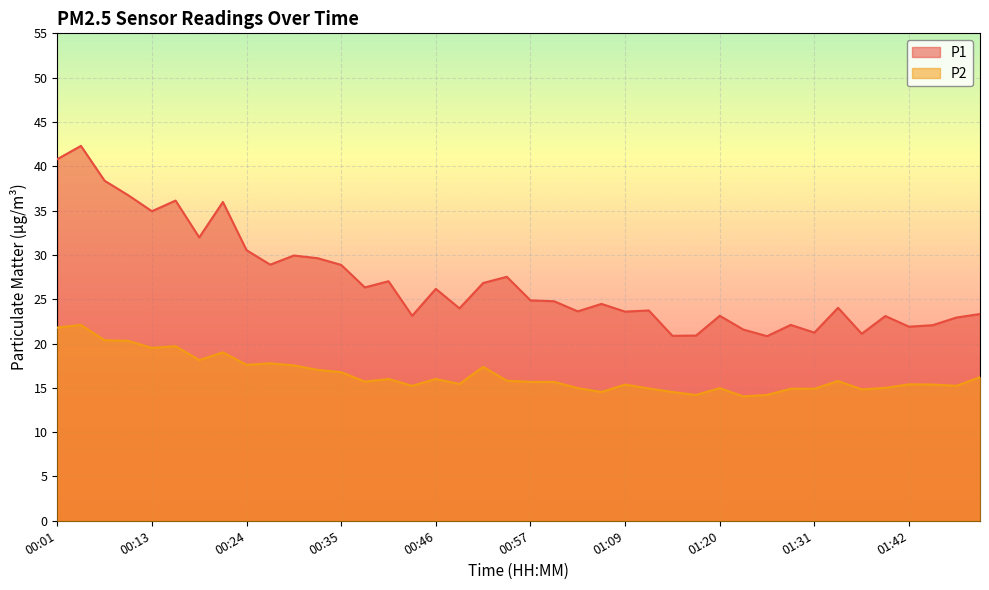

Is the value of P2 at 01:20 greater than the value of P1 at 00:41?

No